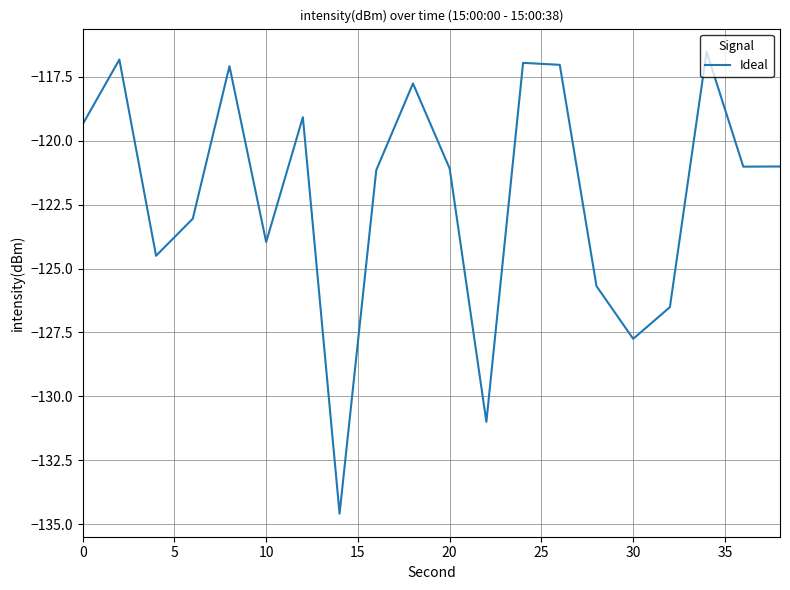

Does the chart display data point markers on the line(s)?

No